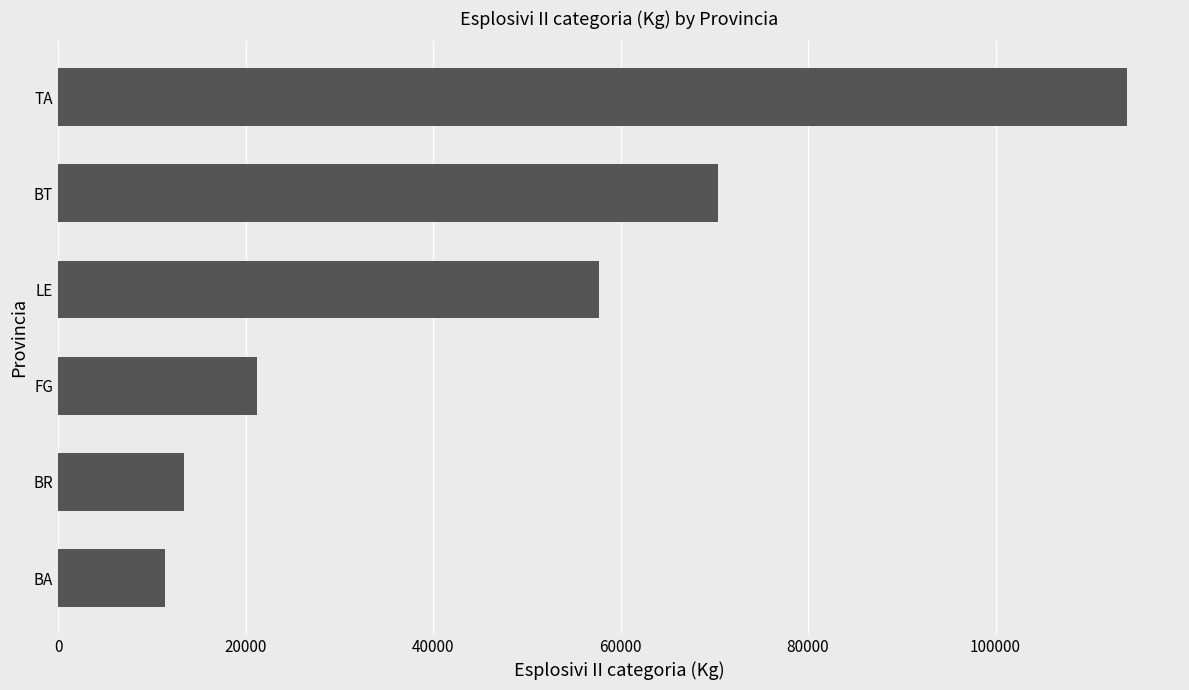

Reading bottom to top, extract all data points from this chart.

11460	13450	21175	57679	70375	113975